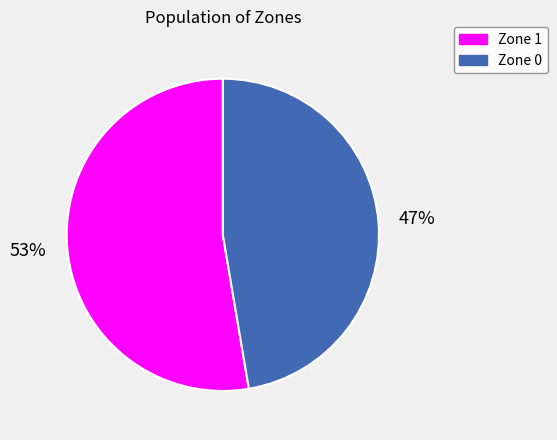

Rank the categories by value from lowest to highest.

Zone 0, Zone 1